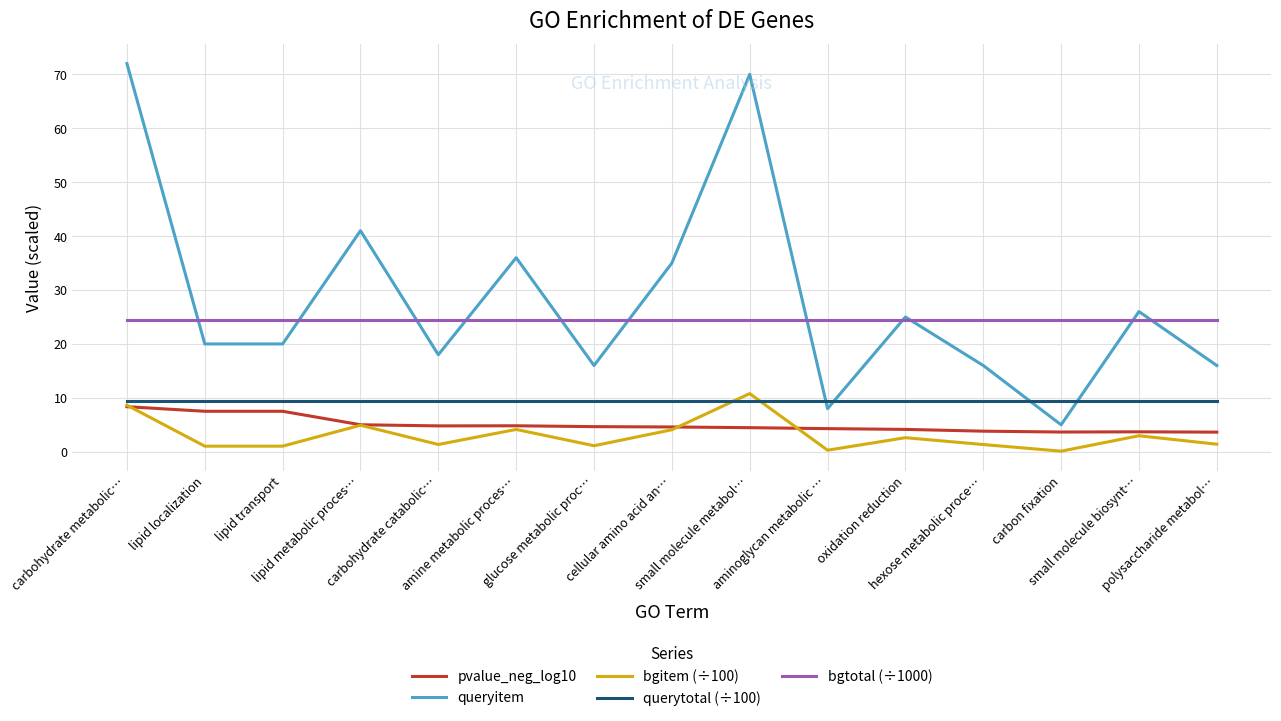

How many distinct data groups are displayed?

5